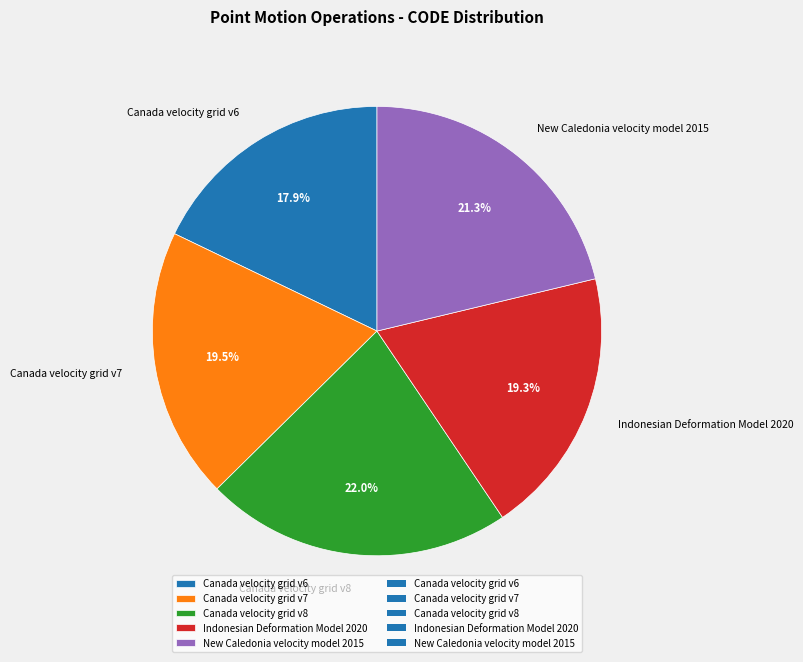

What is the ratio of the value at Indonesian Deformation Model 2020 to the value at Canada velocity grid v6?

1.1